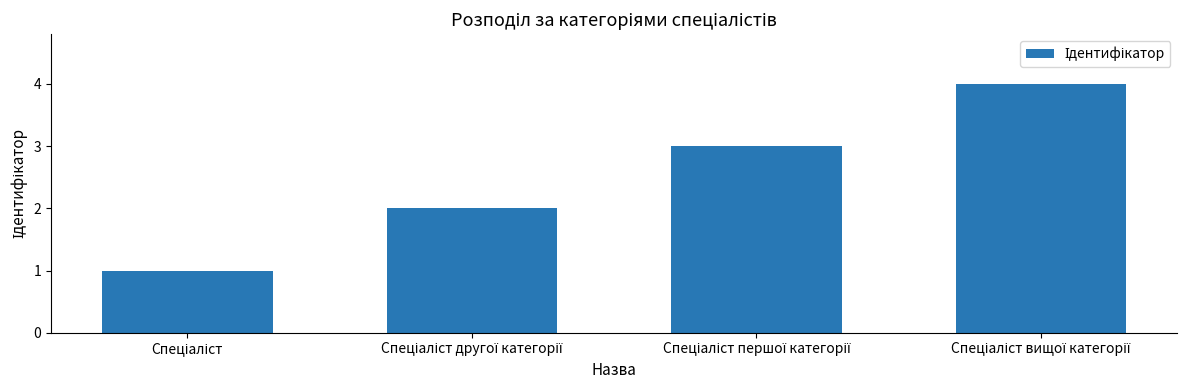

What is the sum of all values?

10